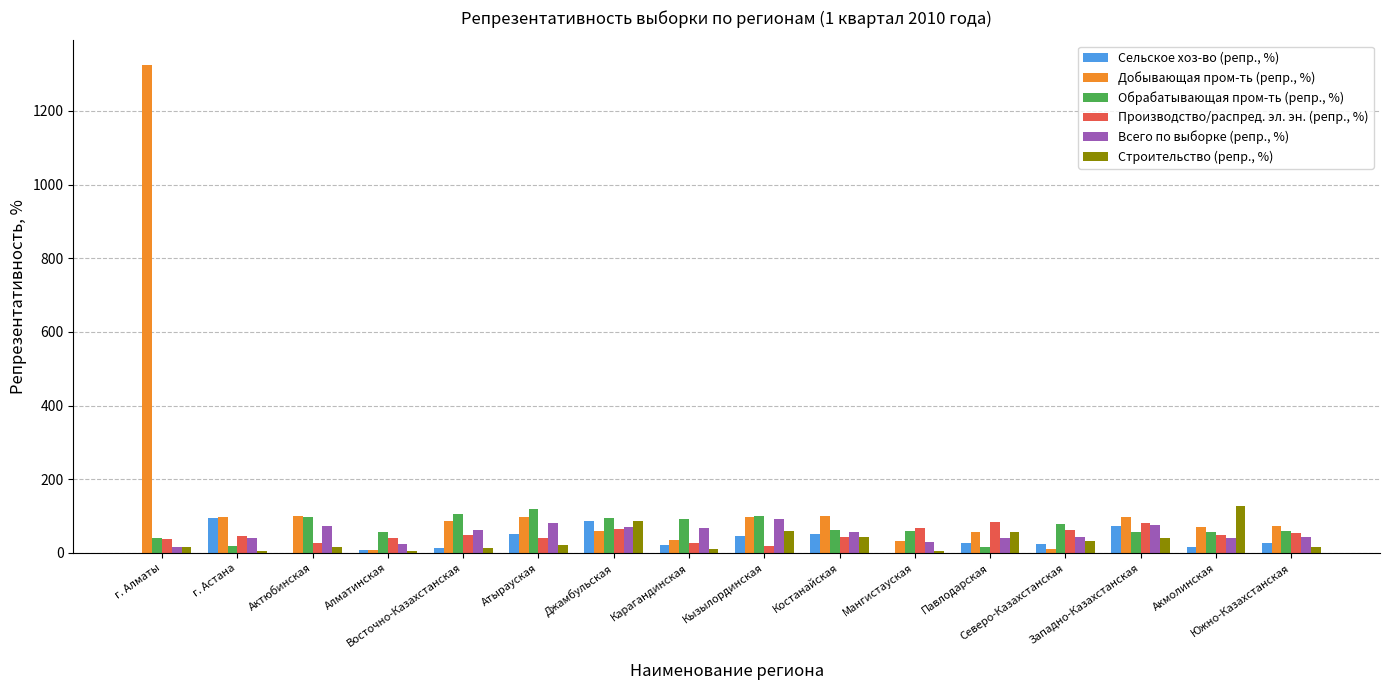

Which series has the largest total across all categories?

Добывающая пром-ть (репр., %)